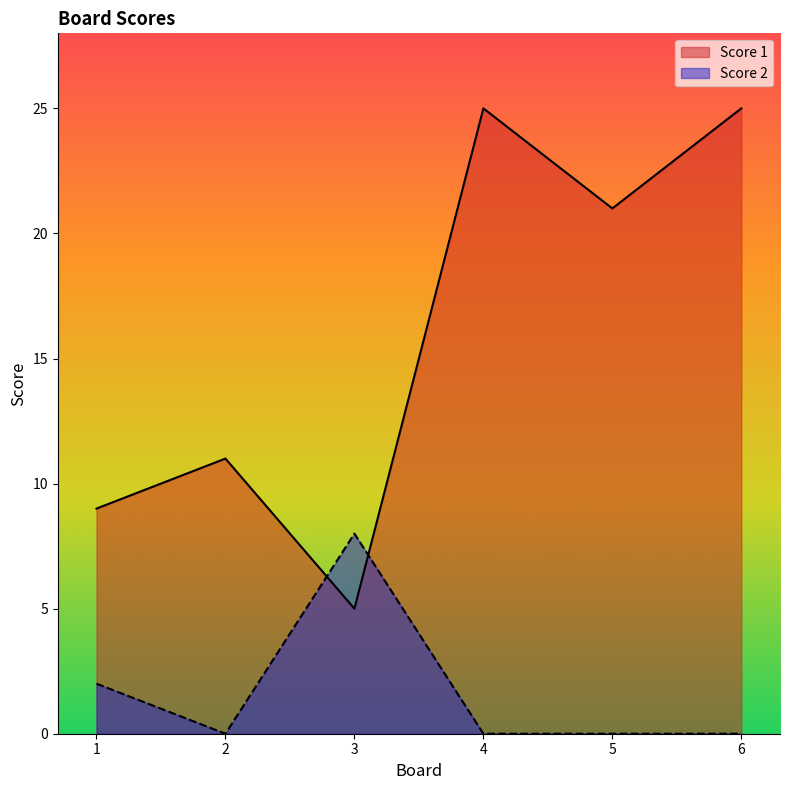

What is the sum of all Score 1 values?

96